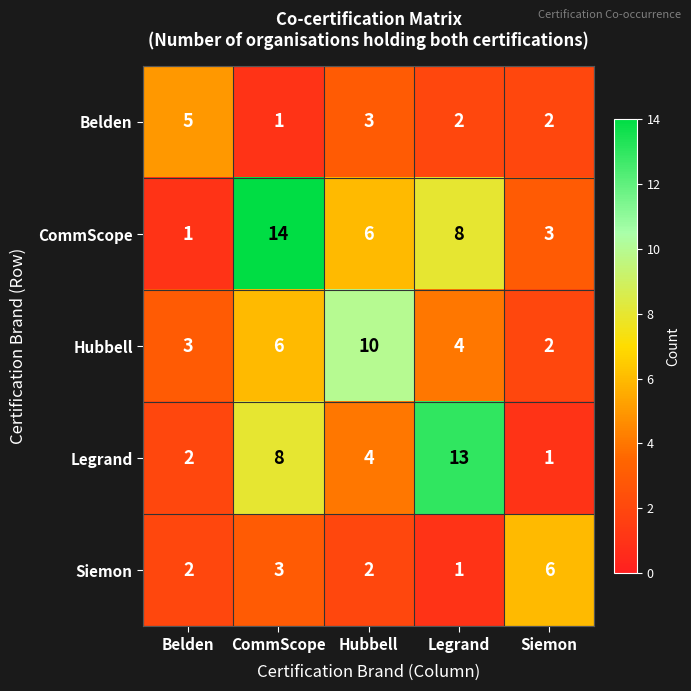

Reading right to left, extract all data points from this chart.

Belden: Siemon=2	Legrand=2	Hubbell=3	CommScope=1	Belden=5
CommScope: Siemon=3	Legrand=8	Hubbell=6	CommScope=14	Belden=1
Hubbell: Siemon=2	Legrand=4	Hubbell=10	CommScope=6	Belden=3
Legrand: Siemon=1	Legrand=13	Hubbell=4	CommScope=8	Belden=2
Siemon: Siemon=6	Legrand=1	Hubbell=2	CommScope=3	Belden=2